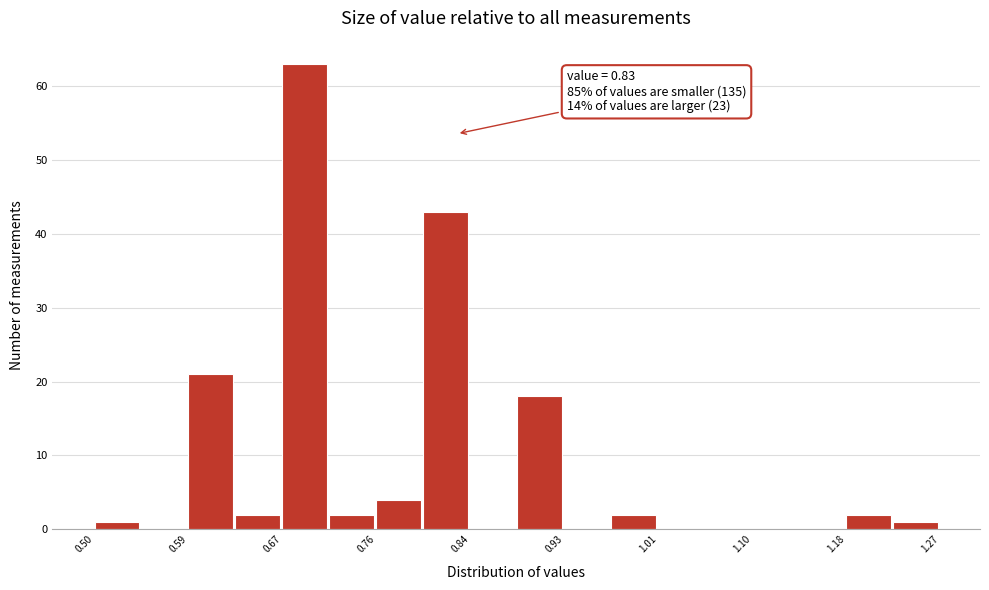

Which range on the x-axis has the tallest bar?

0.67 to 0.71